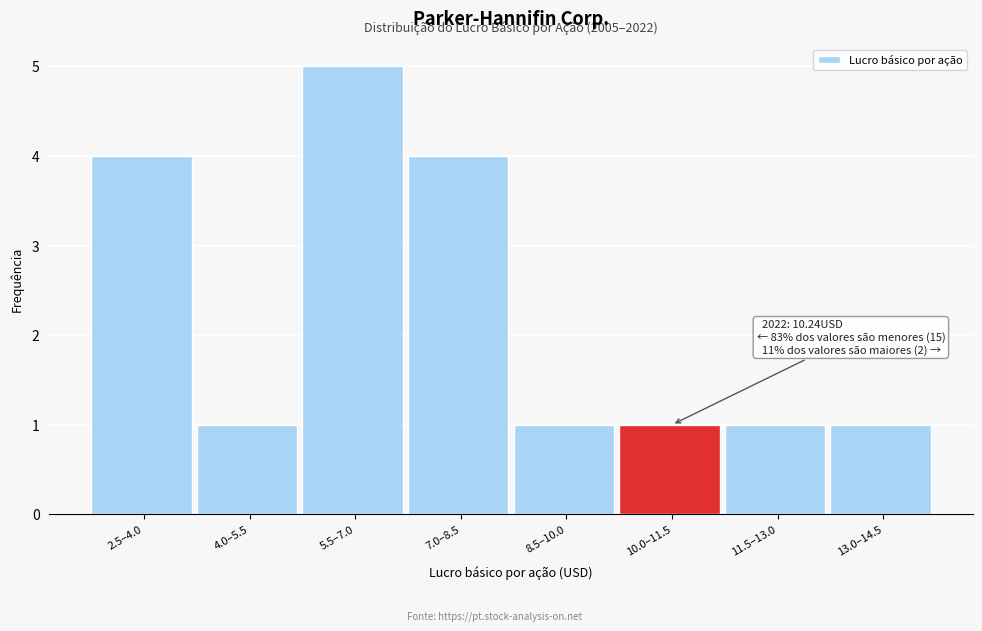

Reading left to right, list all the values displayed in this chart.

4	1	5	4	1	1	1	1